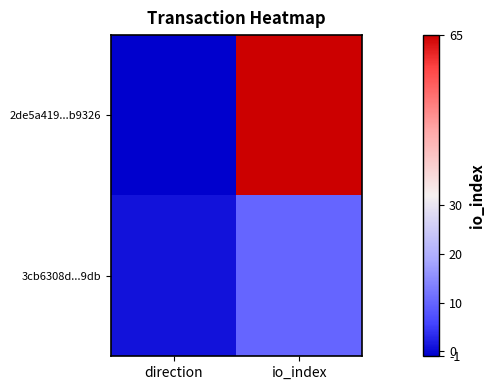

At which category is the sum across all series the highest?

io_index